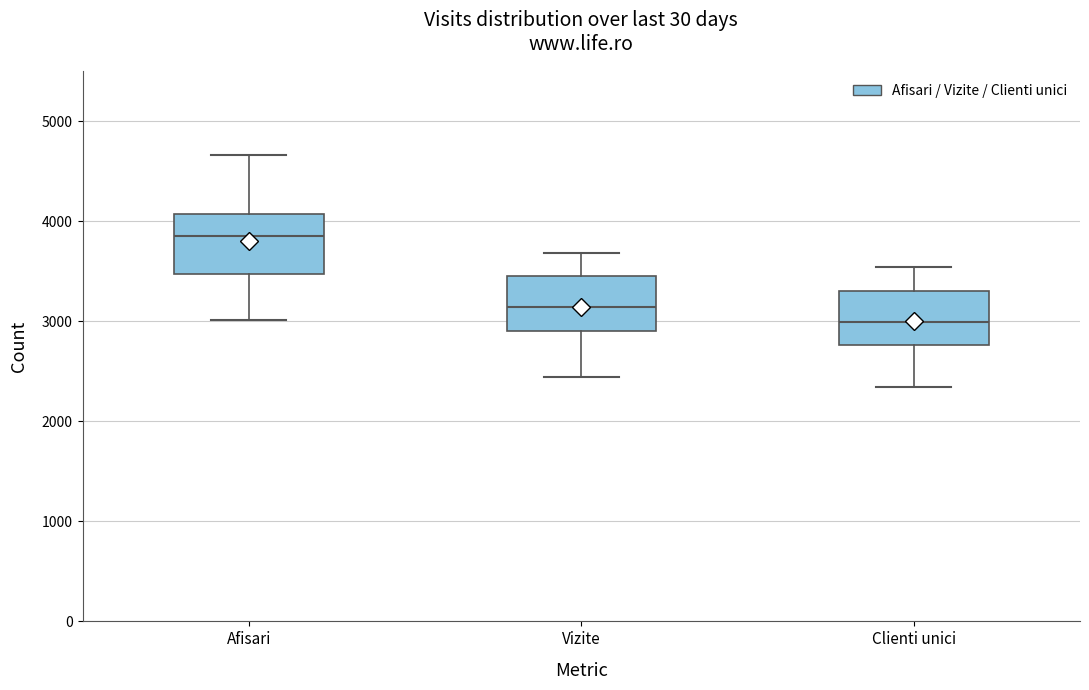

Reading left to right, read every box against the y-axis: the position of its median line, the range the box covers, and the ends of its whiskers. The values are not printed on the chart, so give them approximately, as read against the axis.

Afisari: median 3900, box 3500 to 4100, whiskers 3000 to 4700
Vizite: median 3100, box 2900 to 3400, whiskers 2400 to 3700
Clienti unici: median 3000, box 2800 to 3300, whiskers 2300 to 3500